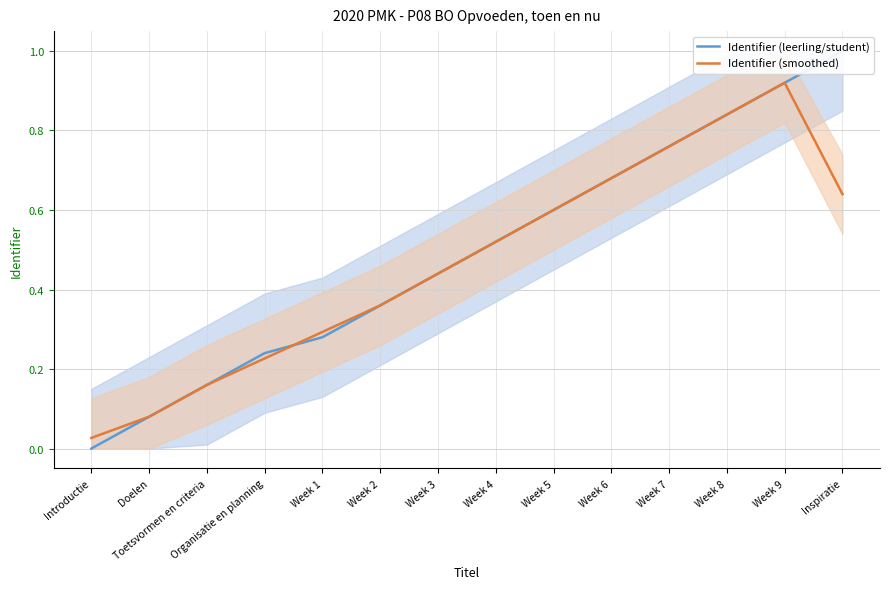

Rank the series by their maximum value, from highest to lowest.

Identifier (leerling/student), Identifier (smoothed)